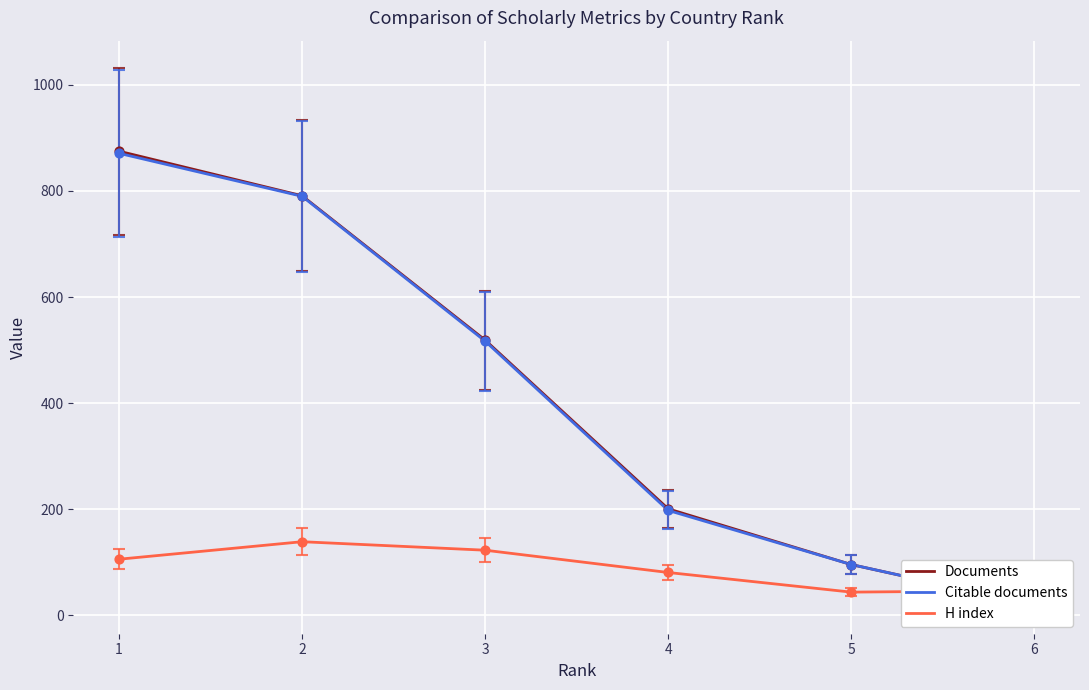

What is the total value across all series at 4?

480